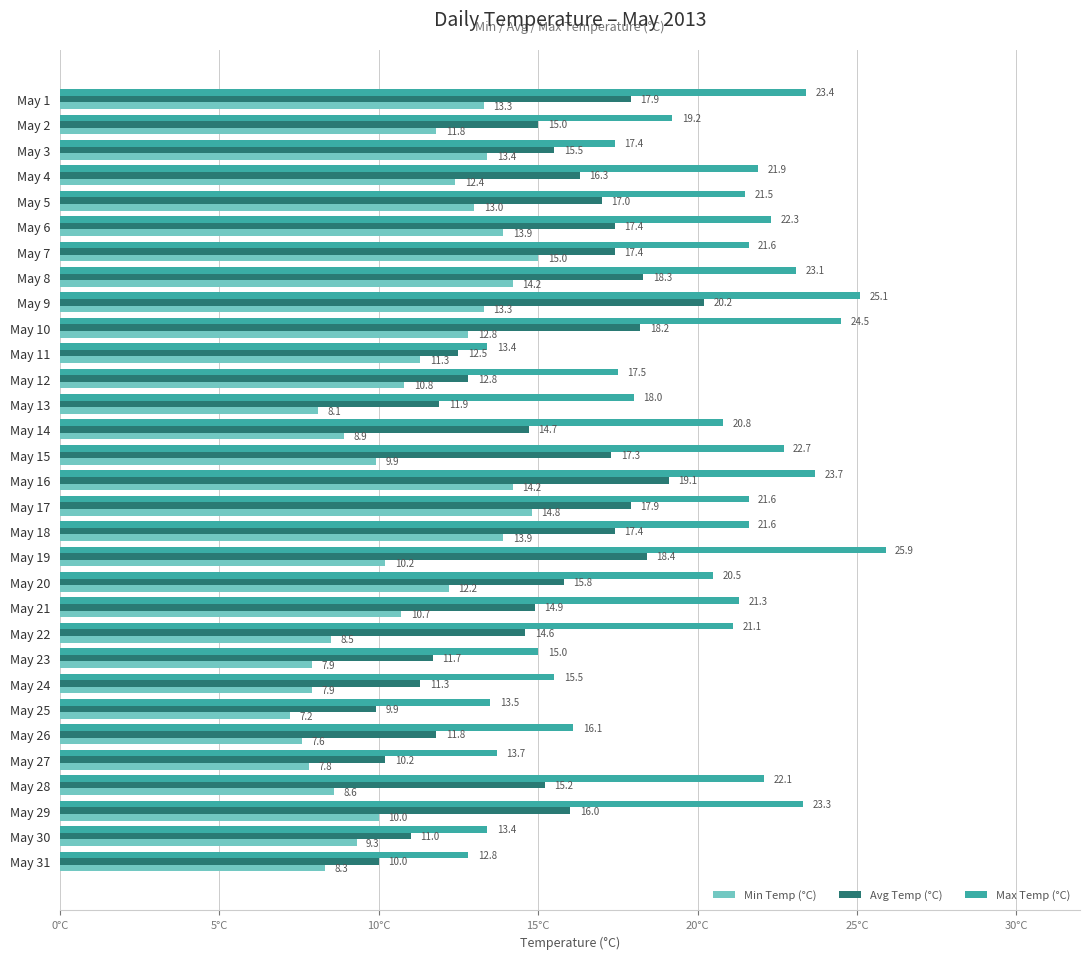

At which label is Min Temp (°C) closest to 11?

May 12